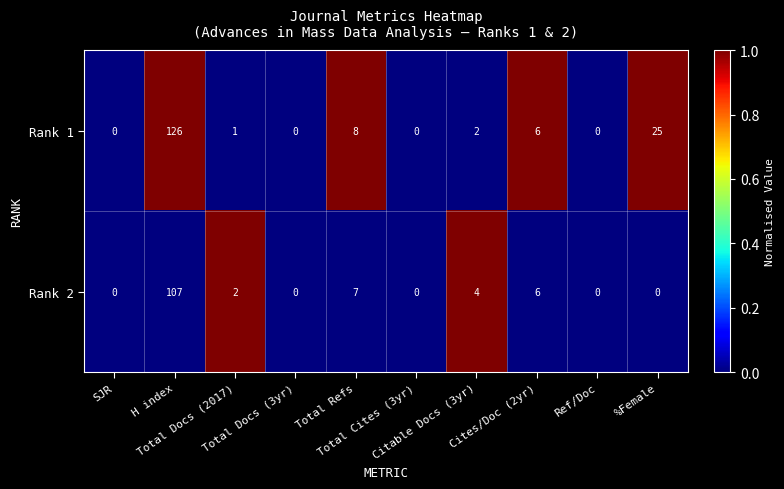

What is the total value across all series at Citable Docs (3yr)?

6